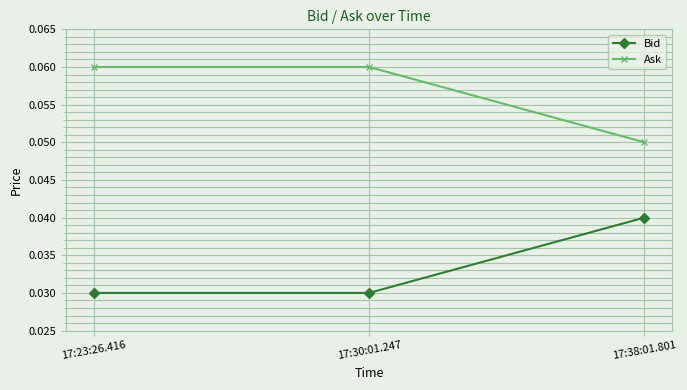

What is the label of the 3rd point from the right?

17:23:26.416